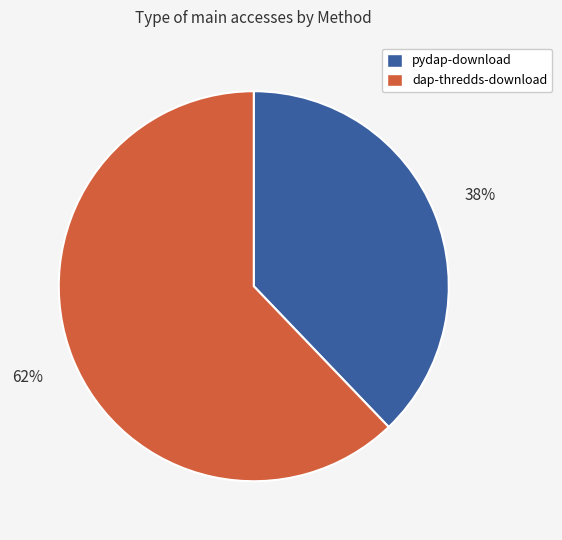

Is the sum of pydap-download and dap-thredds-download greater than half?

Yes